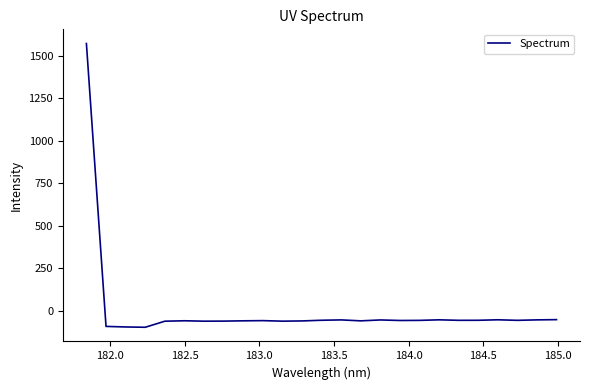

What is the maximum value shown in the chart?

1570.9